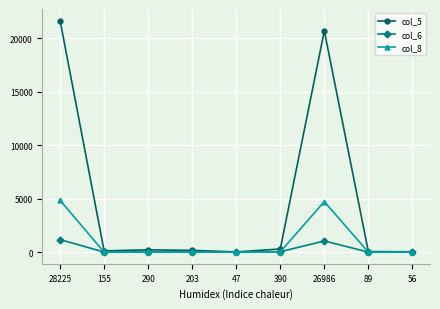

In col_5, how many points are lower than both neighbors (excluding endpoints)?

2